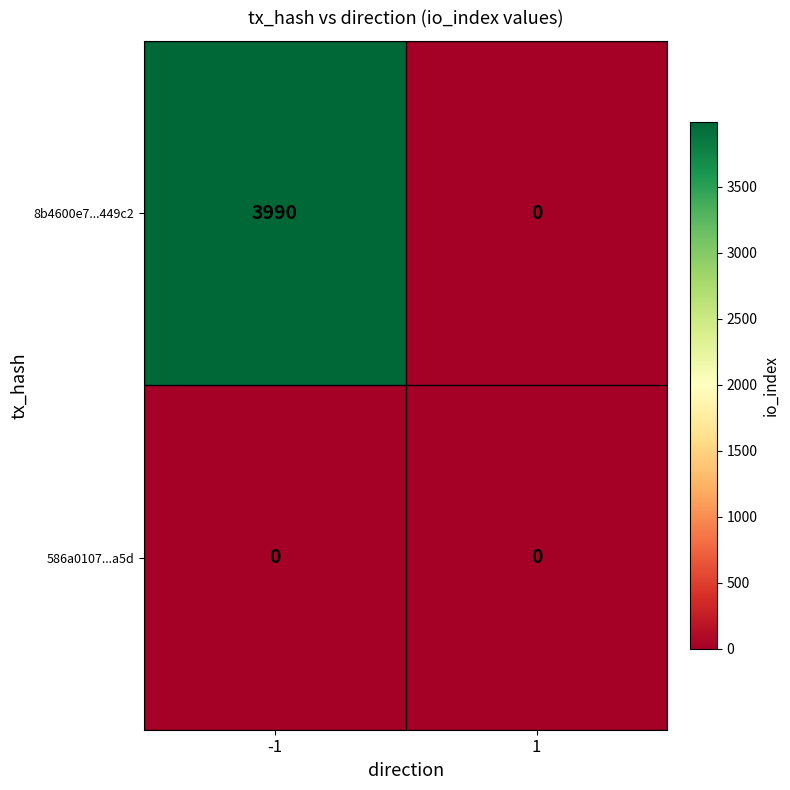

What is the total value across all series at -1?

3990